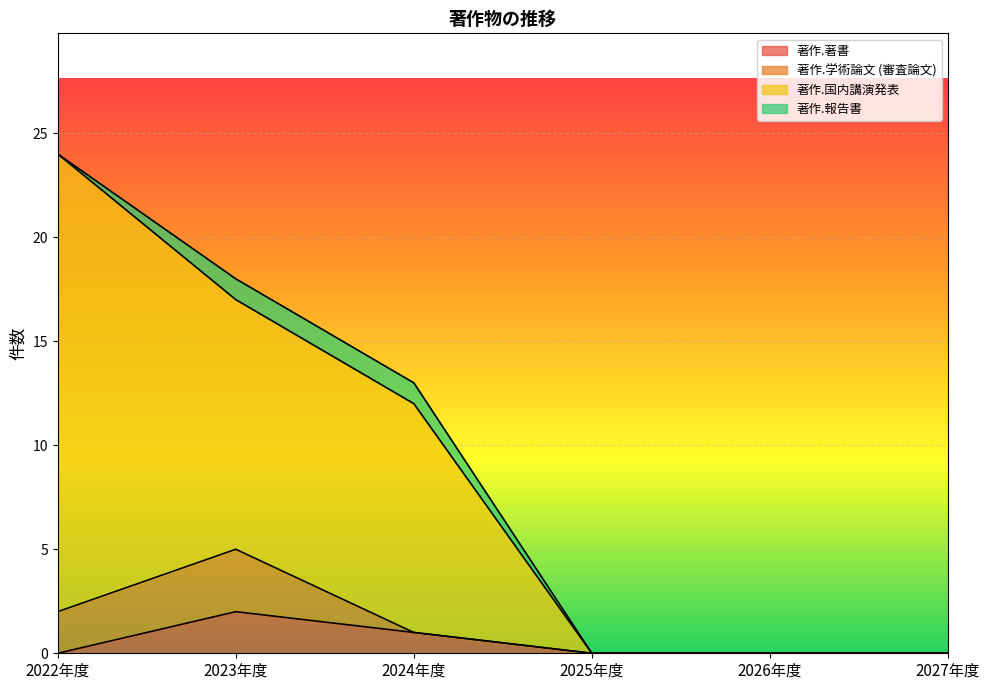

What is the greatest value displayed?

24